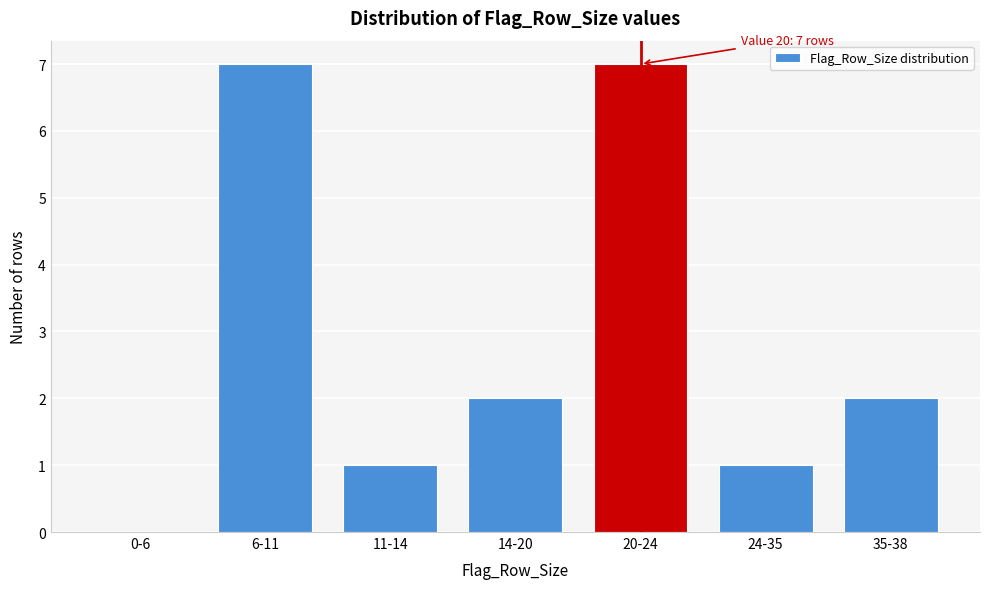

Reading right to left, transcribe all the data shown in this chart.

35-38=2	24-35=1	20-24=7	14-20=2	11-14=1	6-11=7	0-6=0